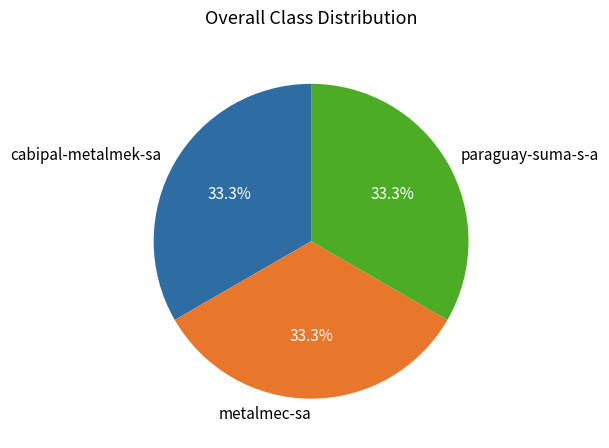

To the nearest percent, what portion does metalmec-sa represent?

33%